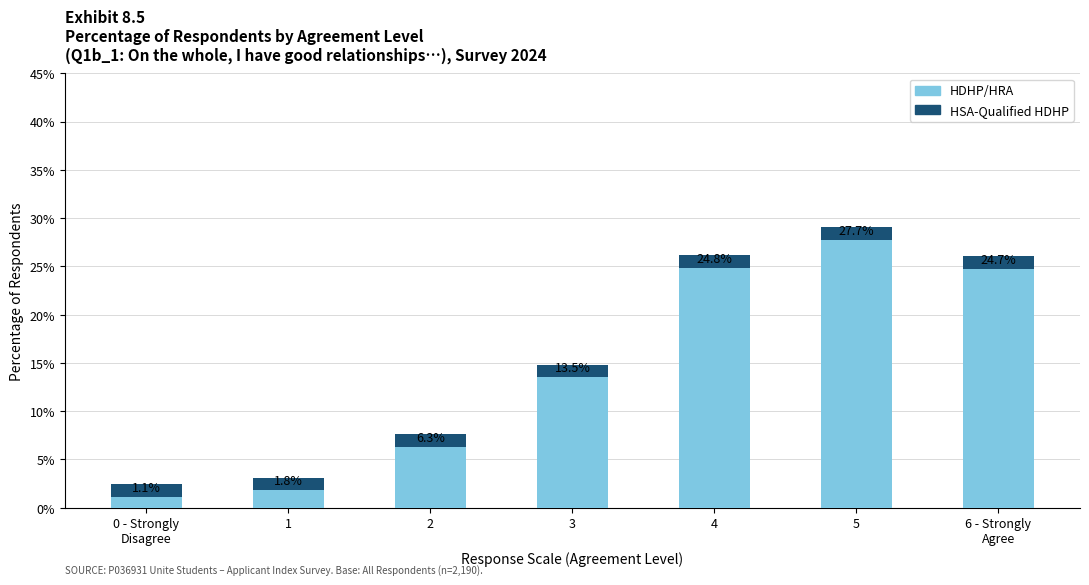

What is the maximum value for HDHP/HRA?

27.7